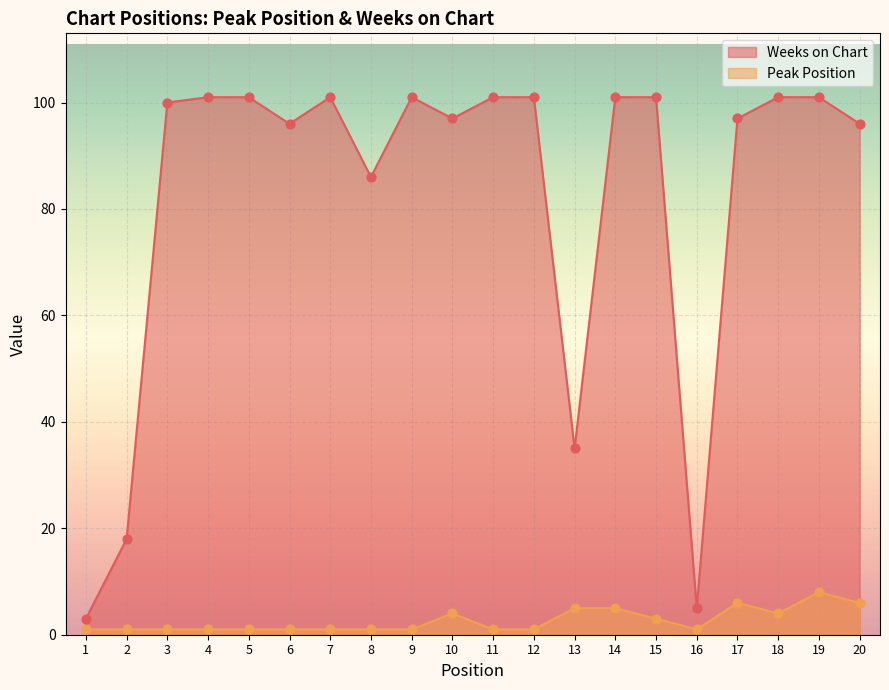

At how many categories does at least one series exceed 85?

16